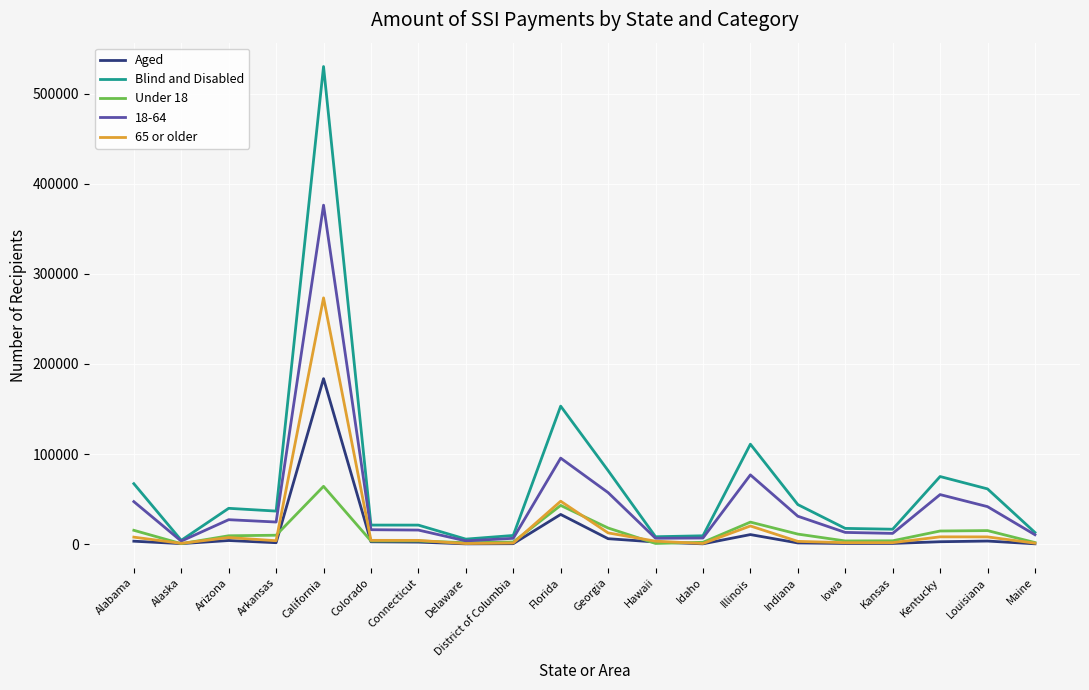

Is the value of Under 18 at Florida greater than the value of 18-64 at Arizona?

Yes